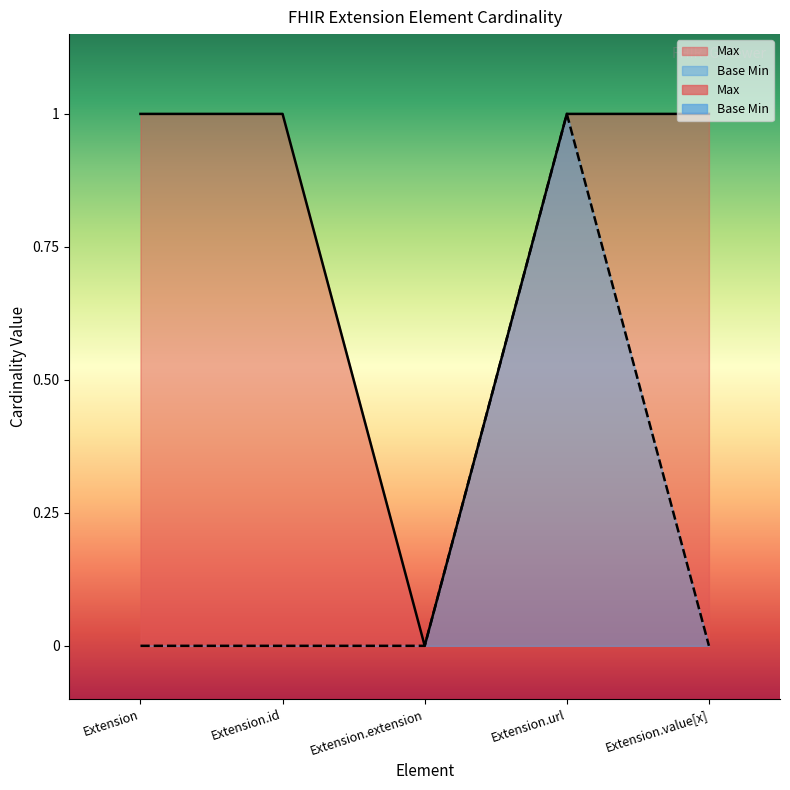

Which series has the largest range (max minus min)?

Max